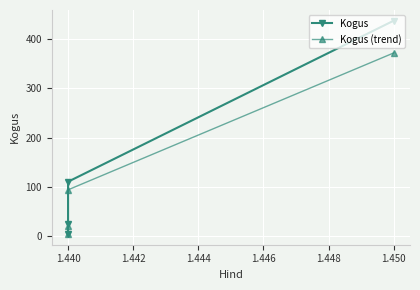

Which series has the largest total across all categories?

Kogus